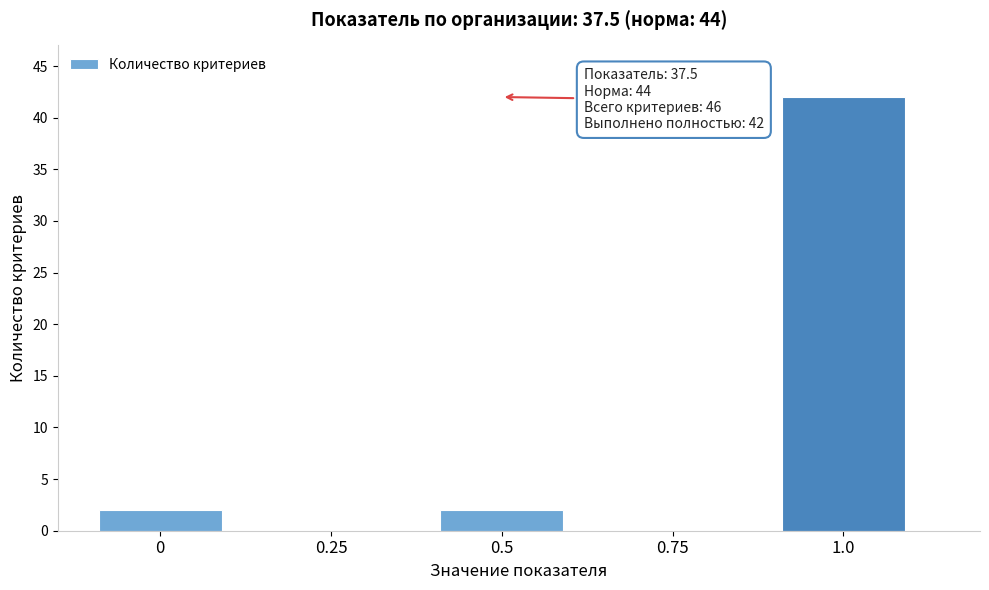

Reading left to right, extract all data points from this chart.

0=2	0.25=0	0.5=2	0.75=0	1.0=42